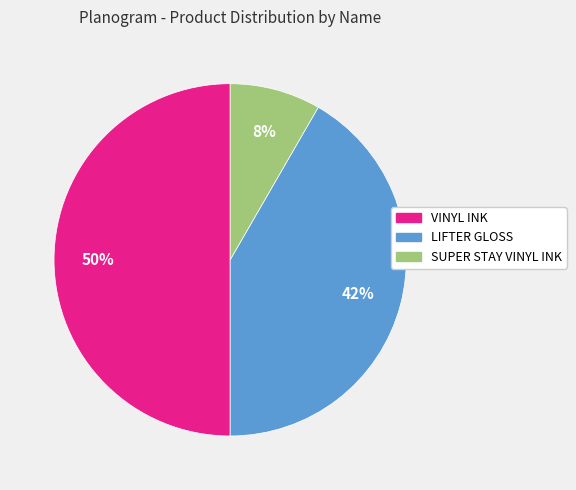

Which has a higher value, LIFTER GLOSS or SUPER STAY VINYL INK?

LIFTER GLOSS